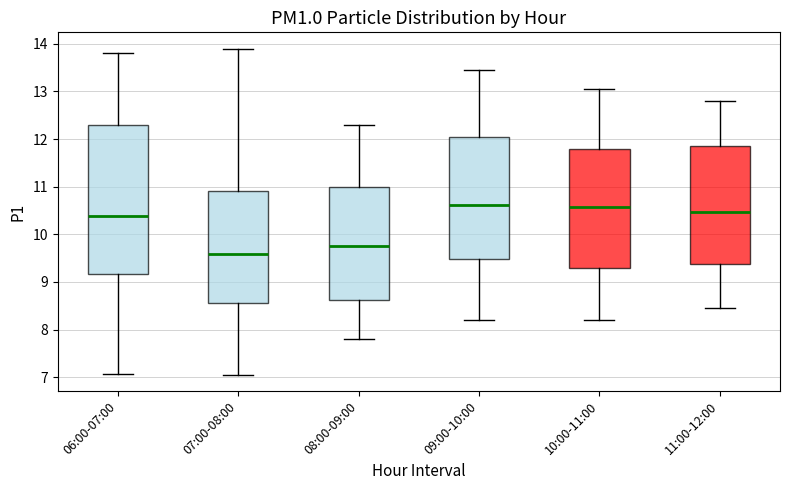

Which box has the lowest median line?

07:00-08:00